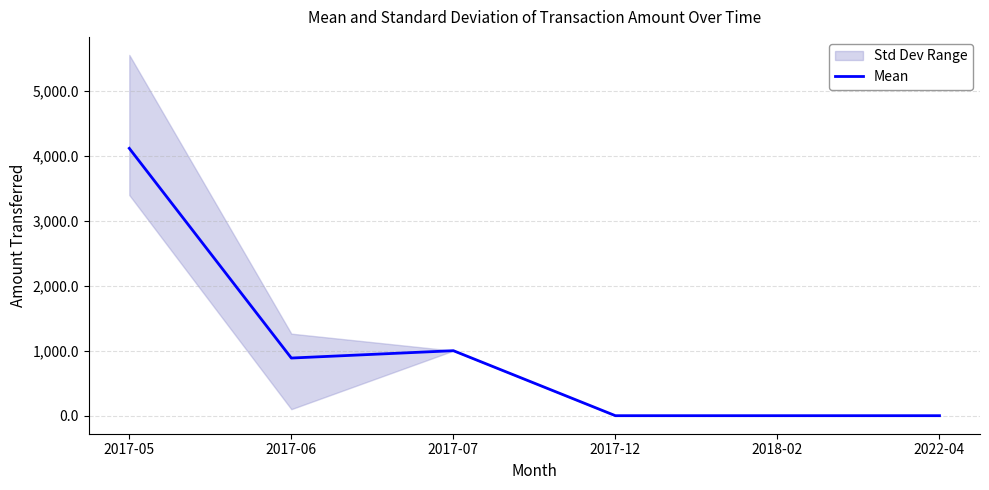

How many data points are above 886?

3